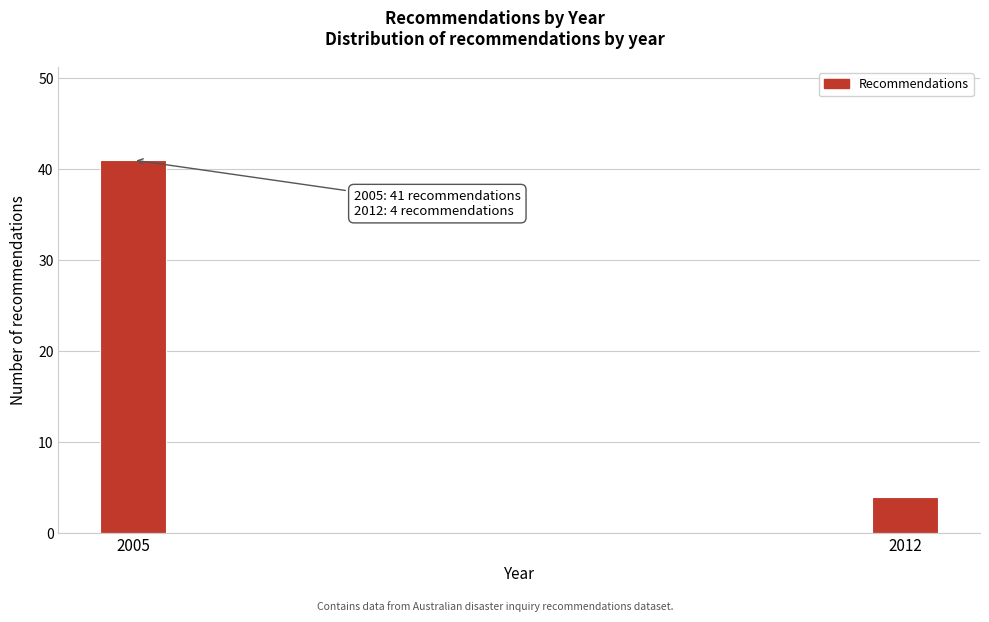

Reading left to right, list all the values displayed in this chart.

41	4